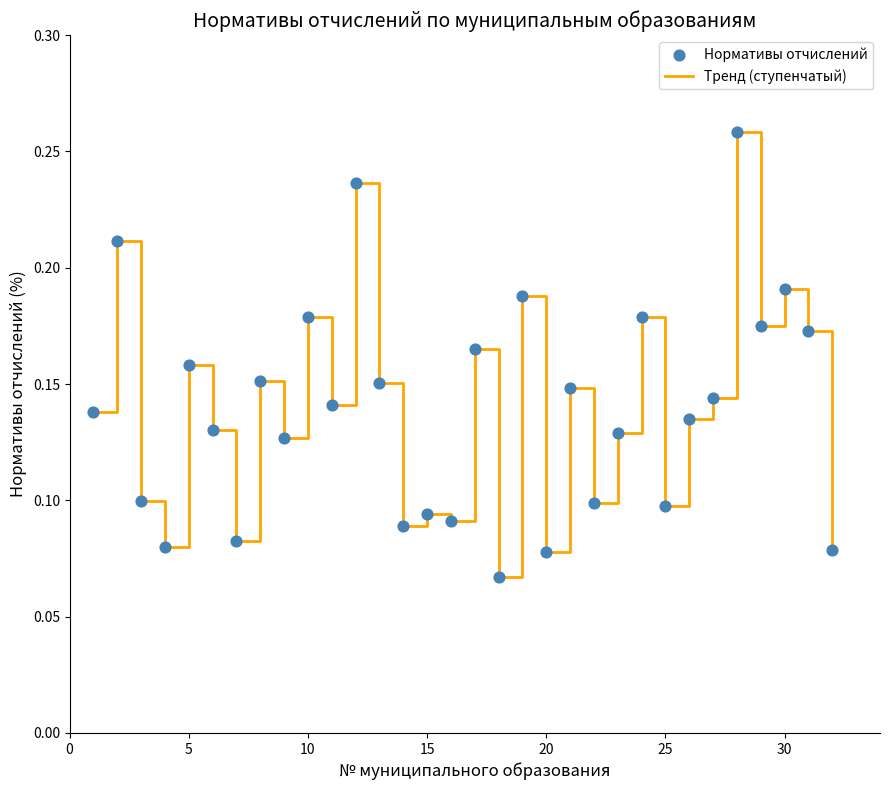

How many lines are shown in the chart?

1